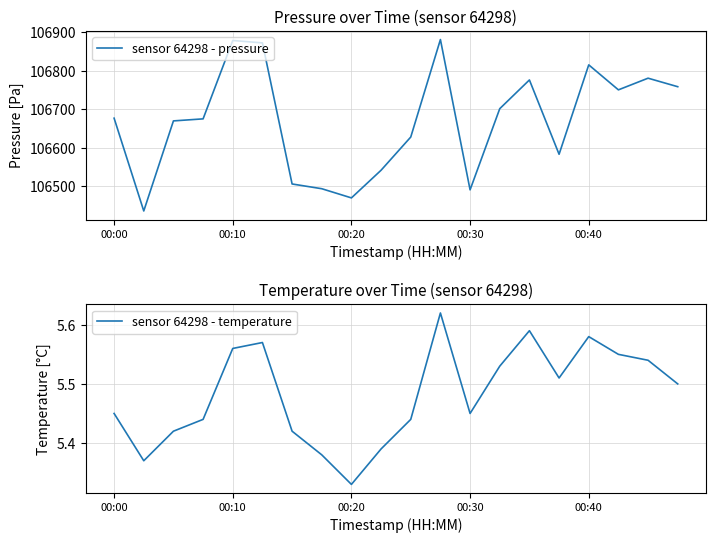

Is the value of sensor 64298 - temperature at 9 greater than the value of sensor 64298 - pressure at 9?

No